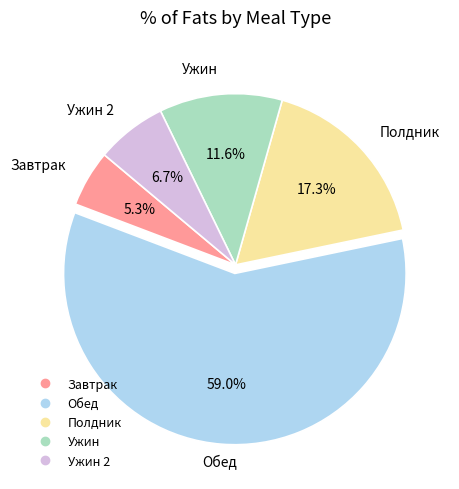

Is there a majority slice in this chart?

Yes